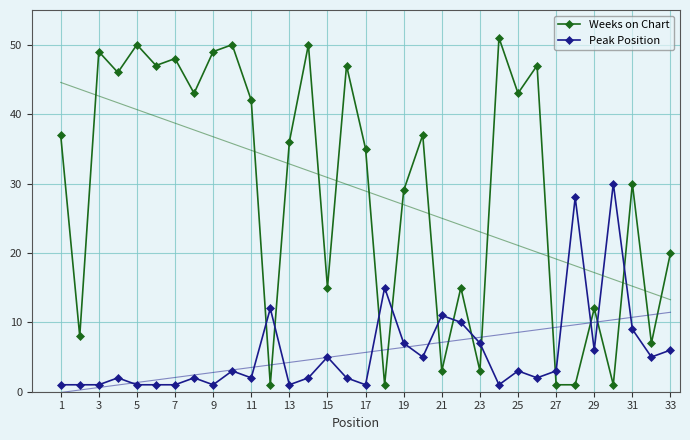

What are all the series names shown in the legend?

Weeks on Chart, Peak Position